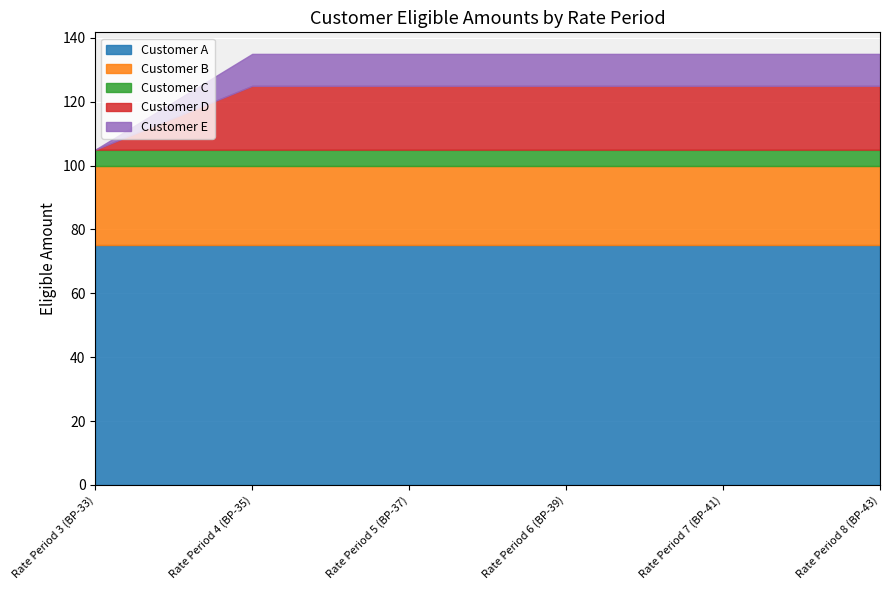

How many lines are shown in the chart?

5